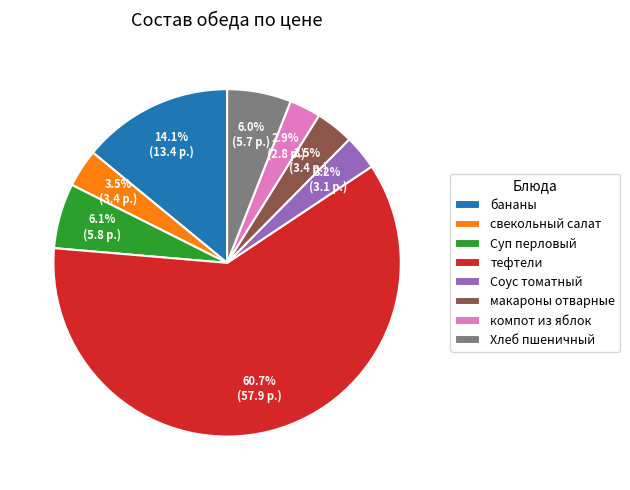

Between Суп перловый and компот из яблок, which is larger?

Суп перловый